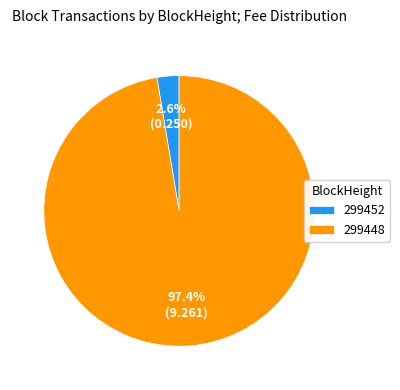

To the nearest percent, what is the combined percentage of 299448 and 299452?

100%